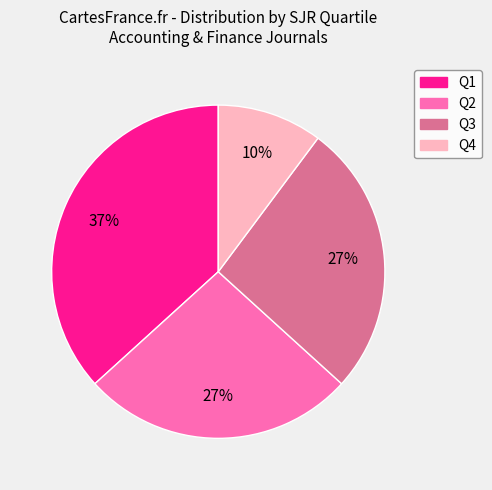

Is Q1 the majority of the pie?

No